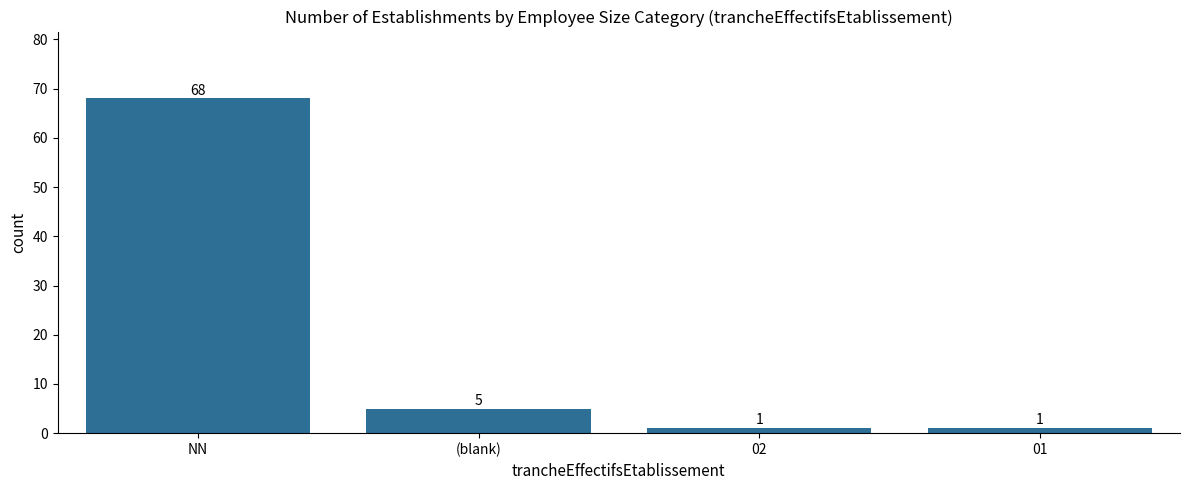

Reading right to left, extract all data points from this chart.

01=1	02=1	(blank)=5	NN=68